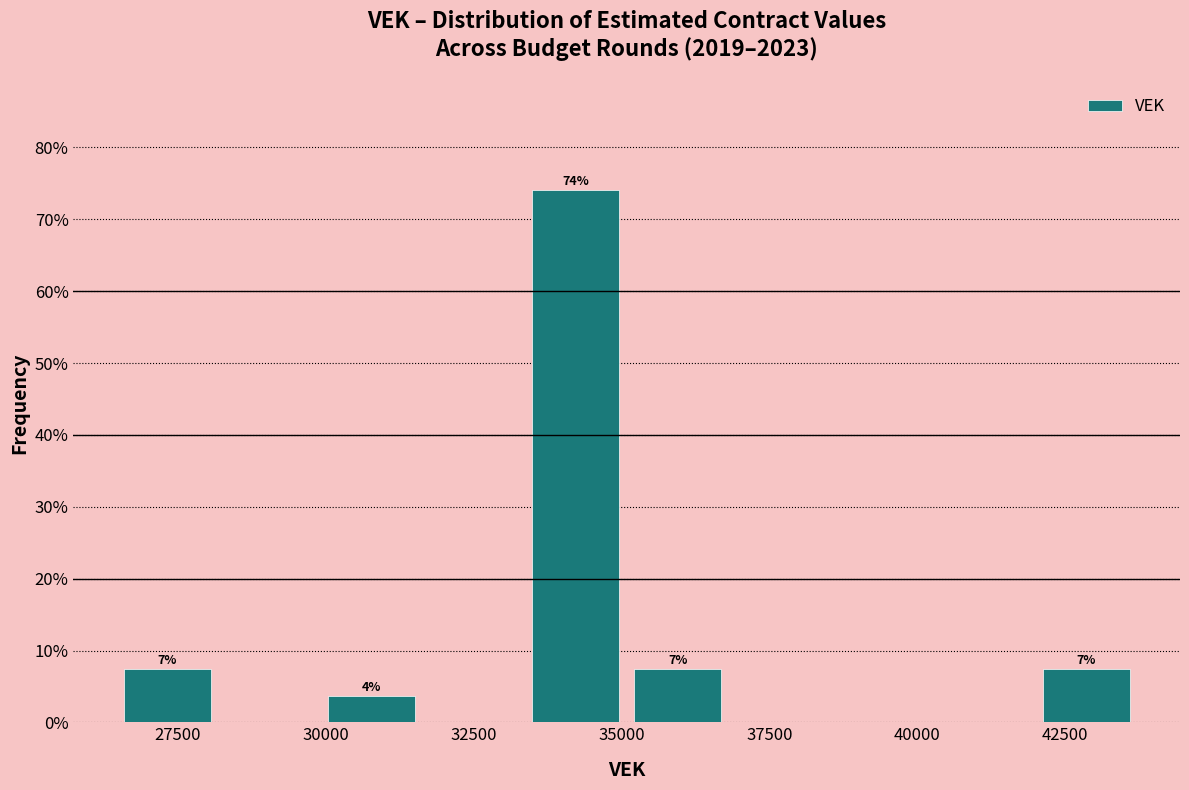

Read against the x-axis, roughly where is the centre of the tallest bar?

34000